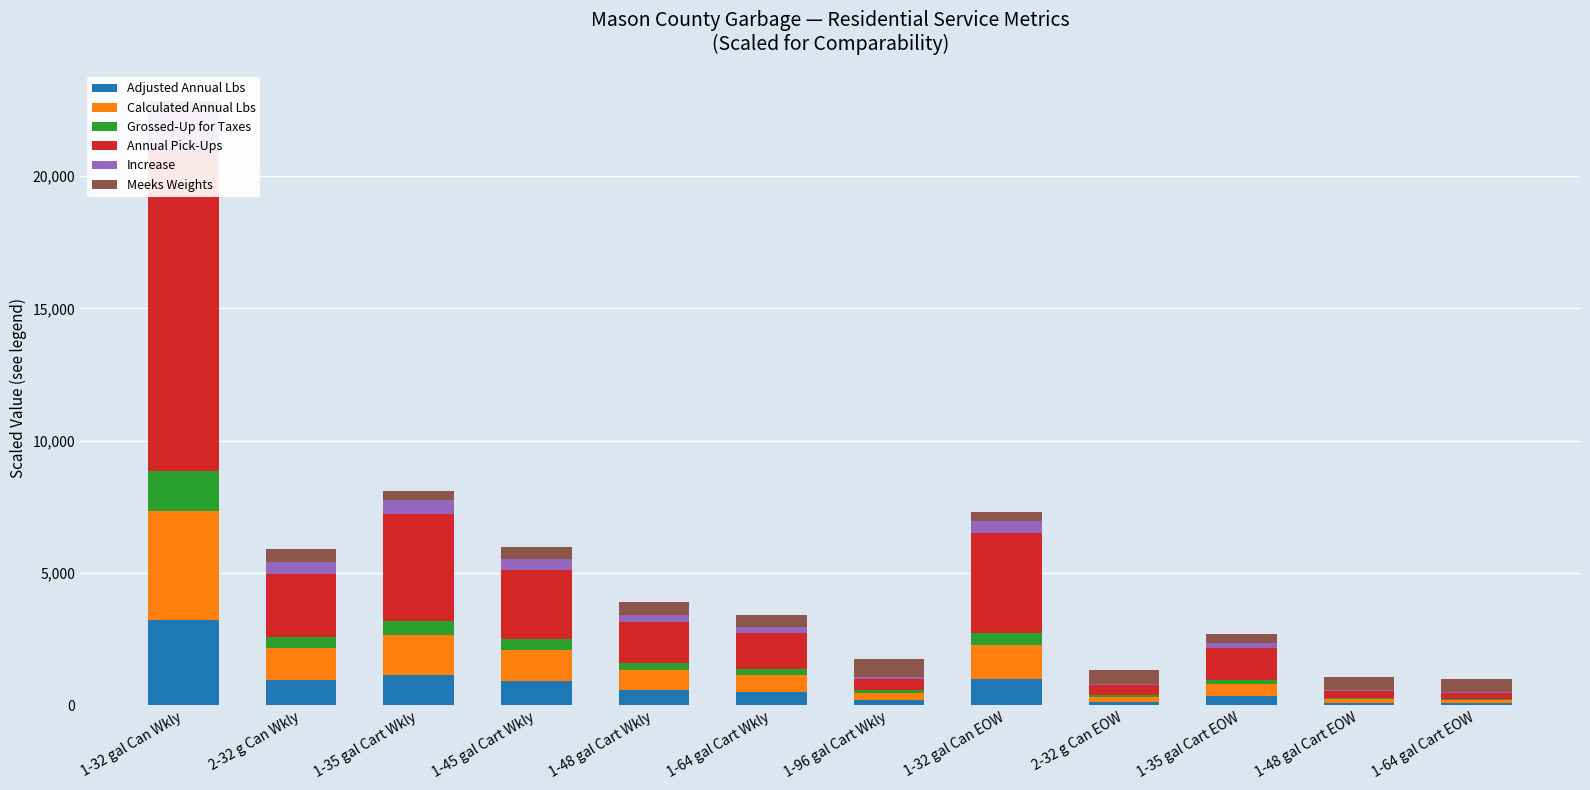

What is the total value across all series at 1-35 gal Cart Wkly?

8114.5